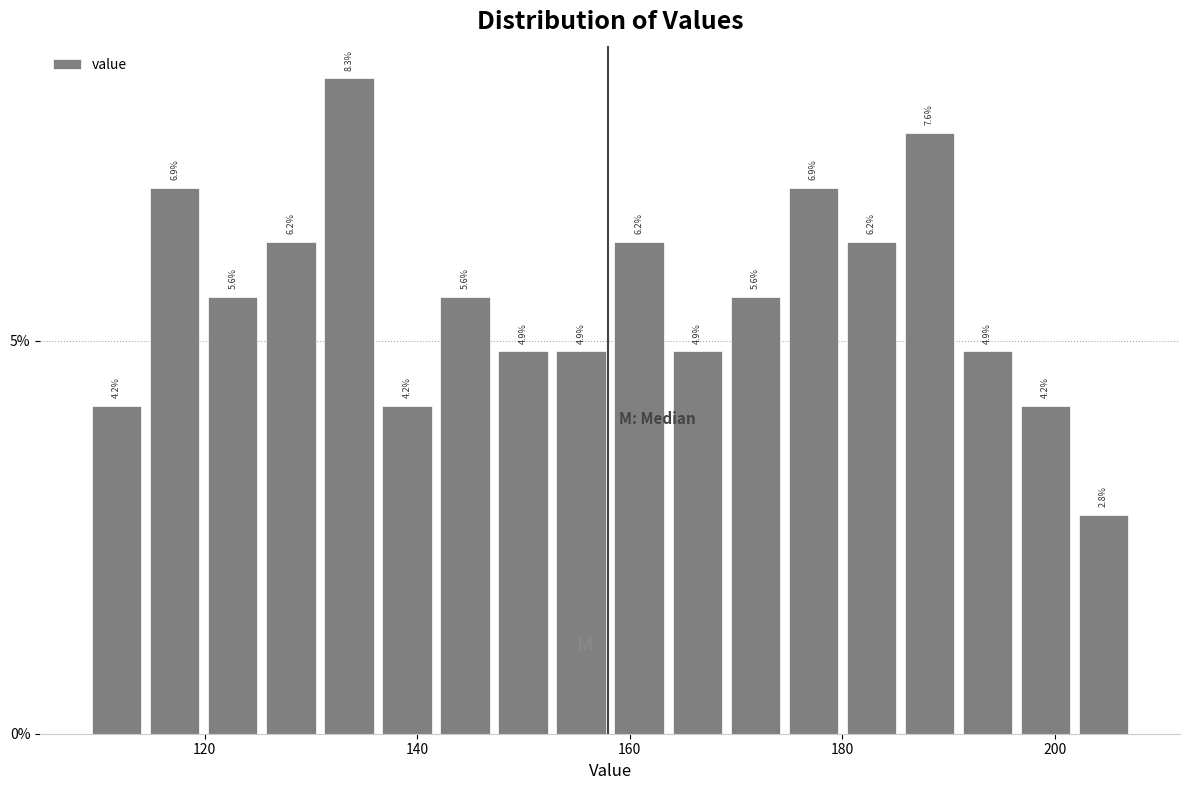

Read against the x-axis, roughly where is the centre of the tallest bar?

134